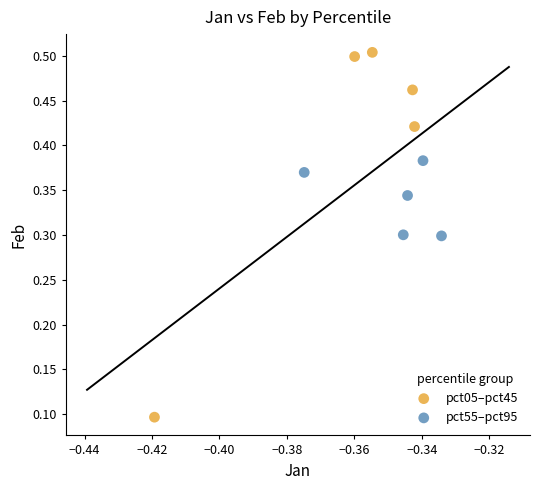

Which series reaches the maximum Y coordinate?

pct05–pct45